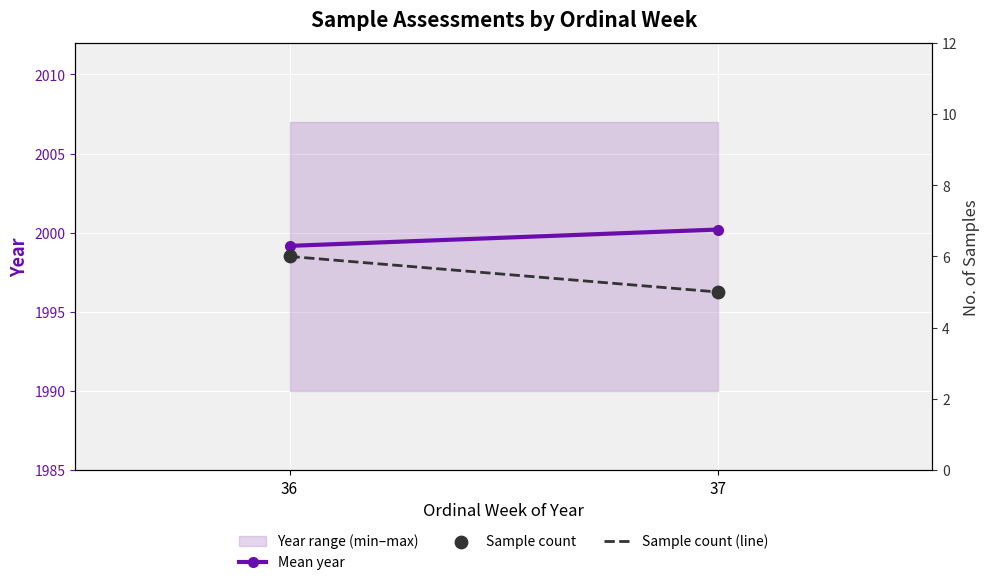

At how many categories does at least one series exceed 980?

2